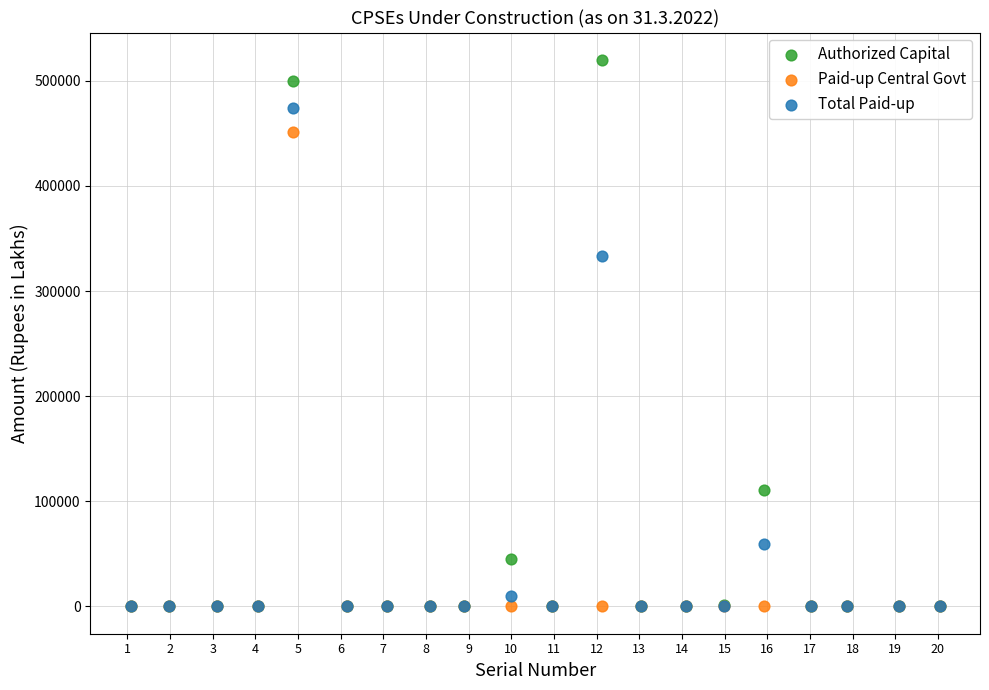

Across all series, what Y value is closest to 260000?

333645